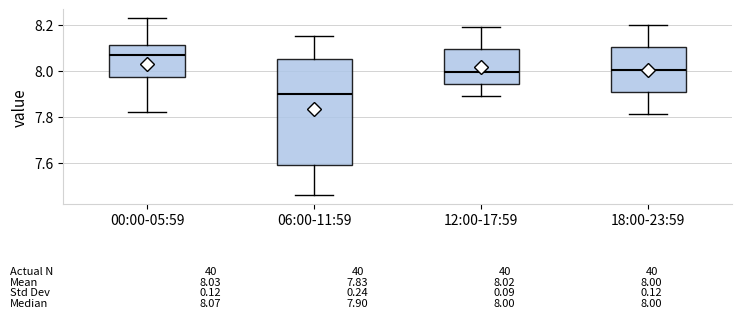

Which box has the highest median line?

00:00-05:59